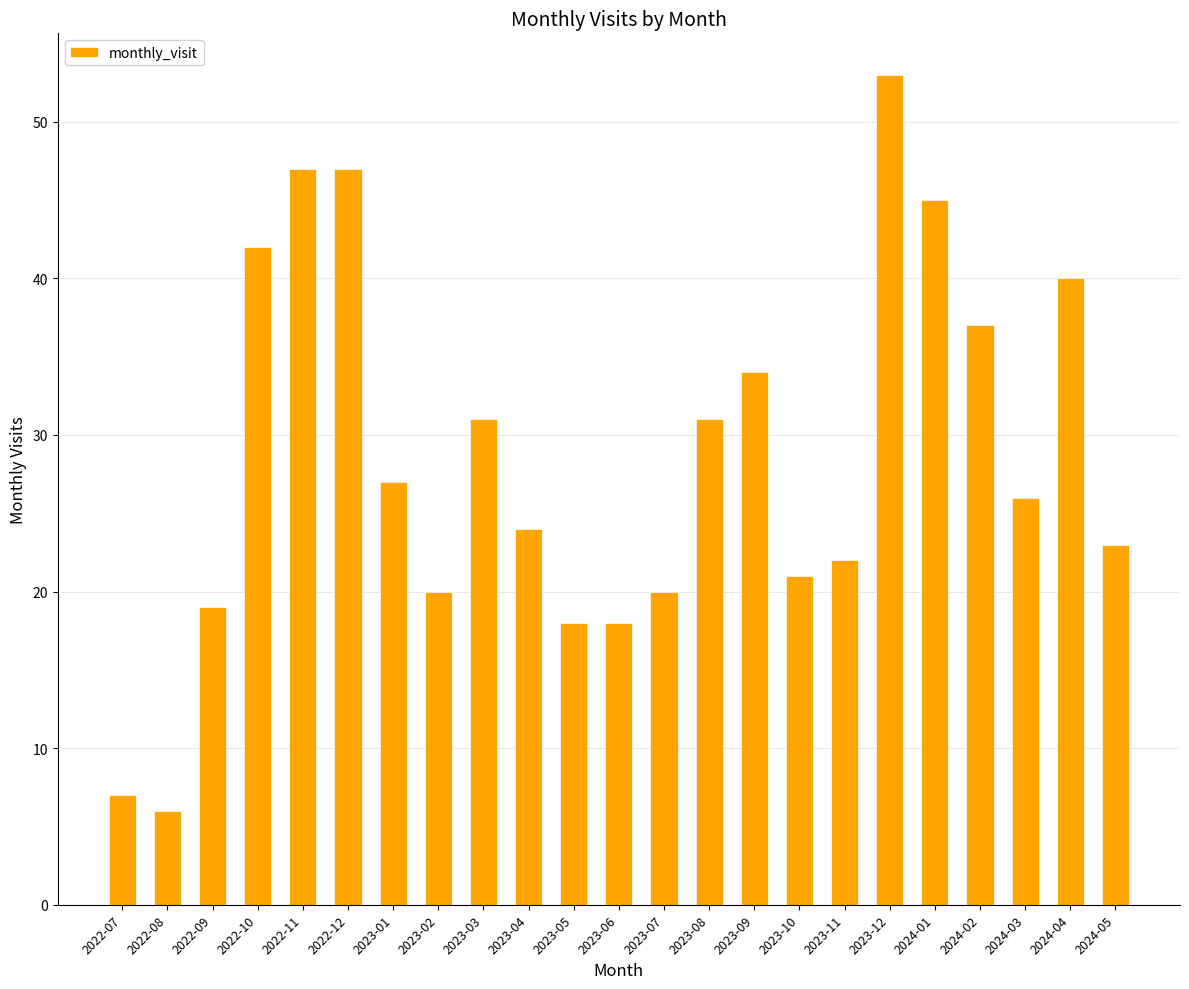

Are the bars grouped side by side (vs. stacked)?

No